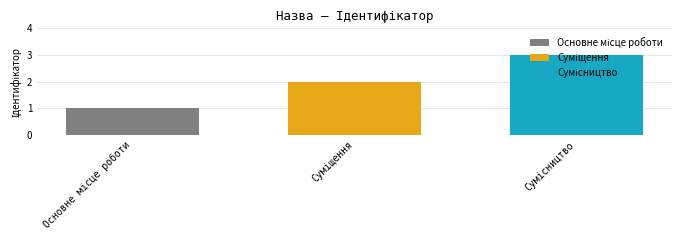

Count the number of categories in the chart.

1